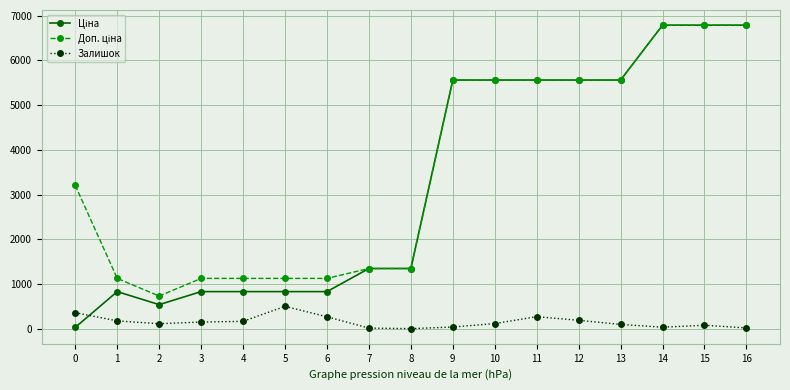

What is the total value across all series at 4?

2125.2